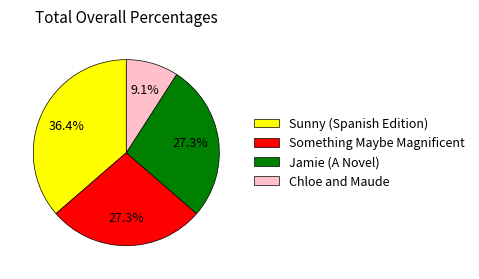

To the nearest percent, what is the difference between the Sunny (Spanish Edition) and Chloe and Maude slice percentages?

27%